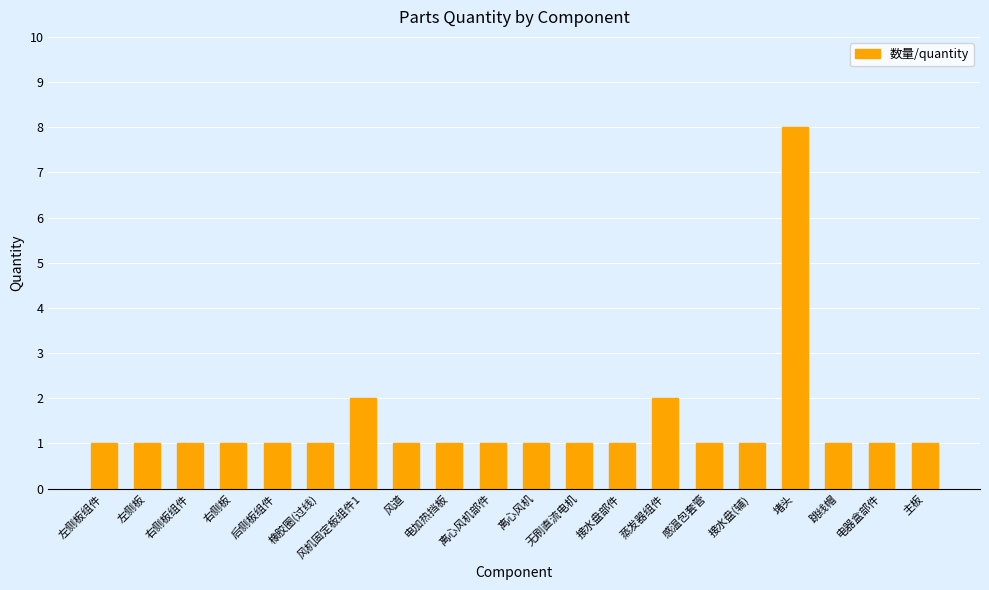

What value does the data have at 右侧板?

1